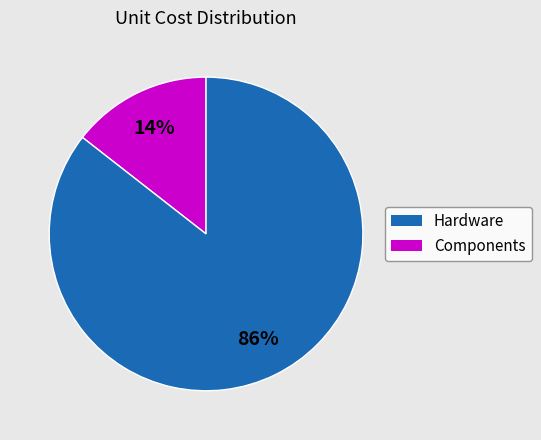

To the nearest percent, what is the average slice percentage?

50%